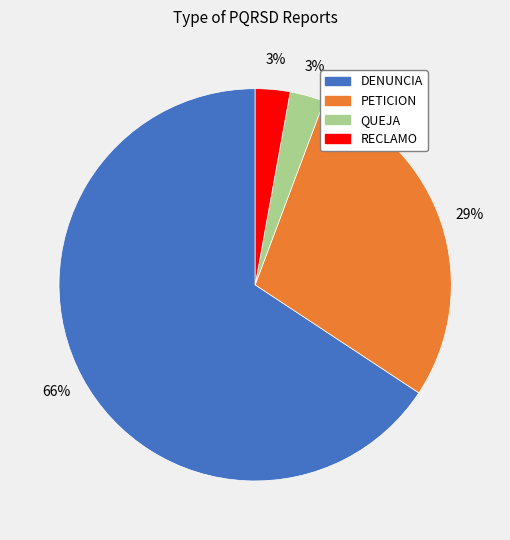

To the nearest percent, what portion does QUEJA represent?

3%